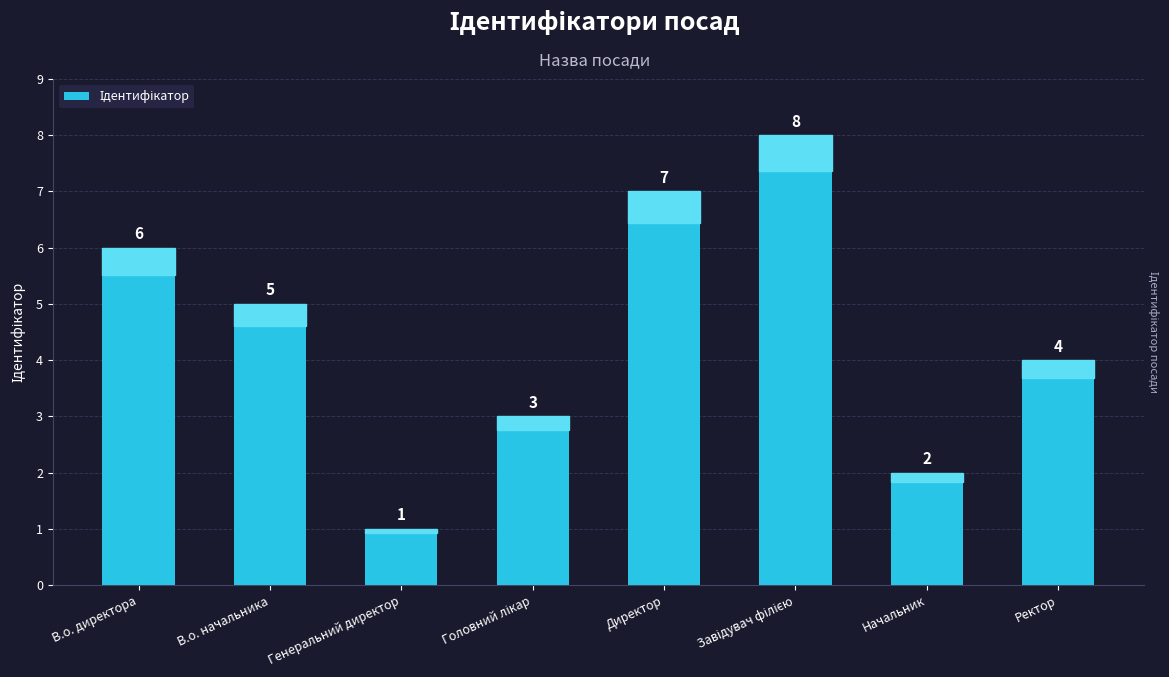

What is the ratio of the value at Начальник to the value at Ректор?

0.5